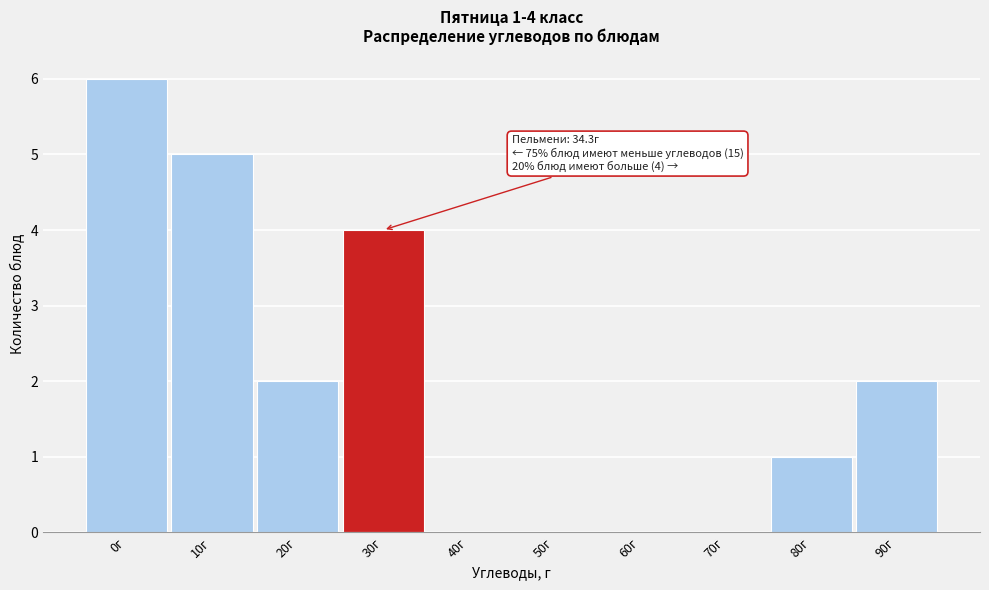

Reading right to left, transcribe all the data shown in this chart.

90г=2	80г=1	70г=0	60г=0	50г=0	40г=0	30г=4	20г=2	10г=5	0г=6